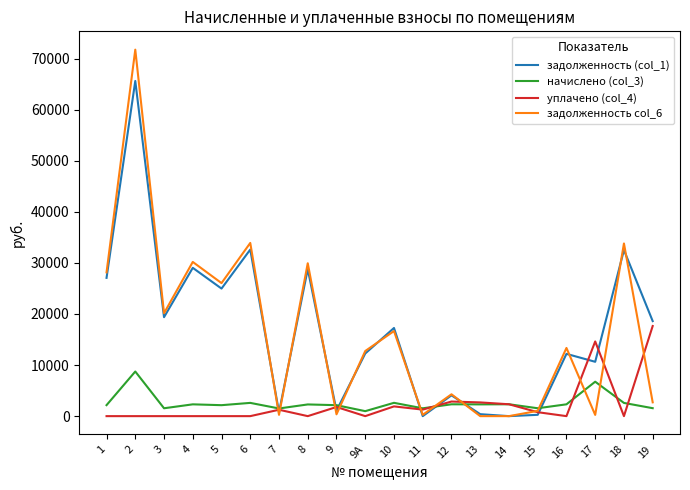

What is the lowest value of the начислено (col_3) series?

975.0